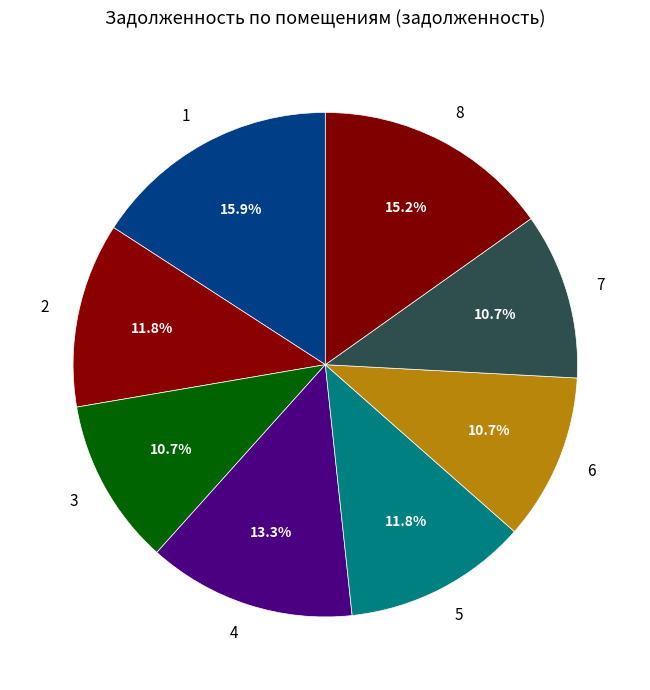

What percentage is the 1 slice, to the nearest percent?

16%